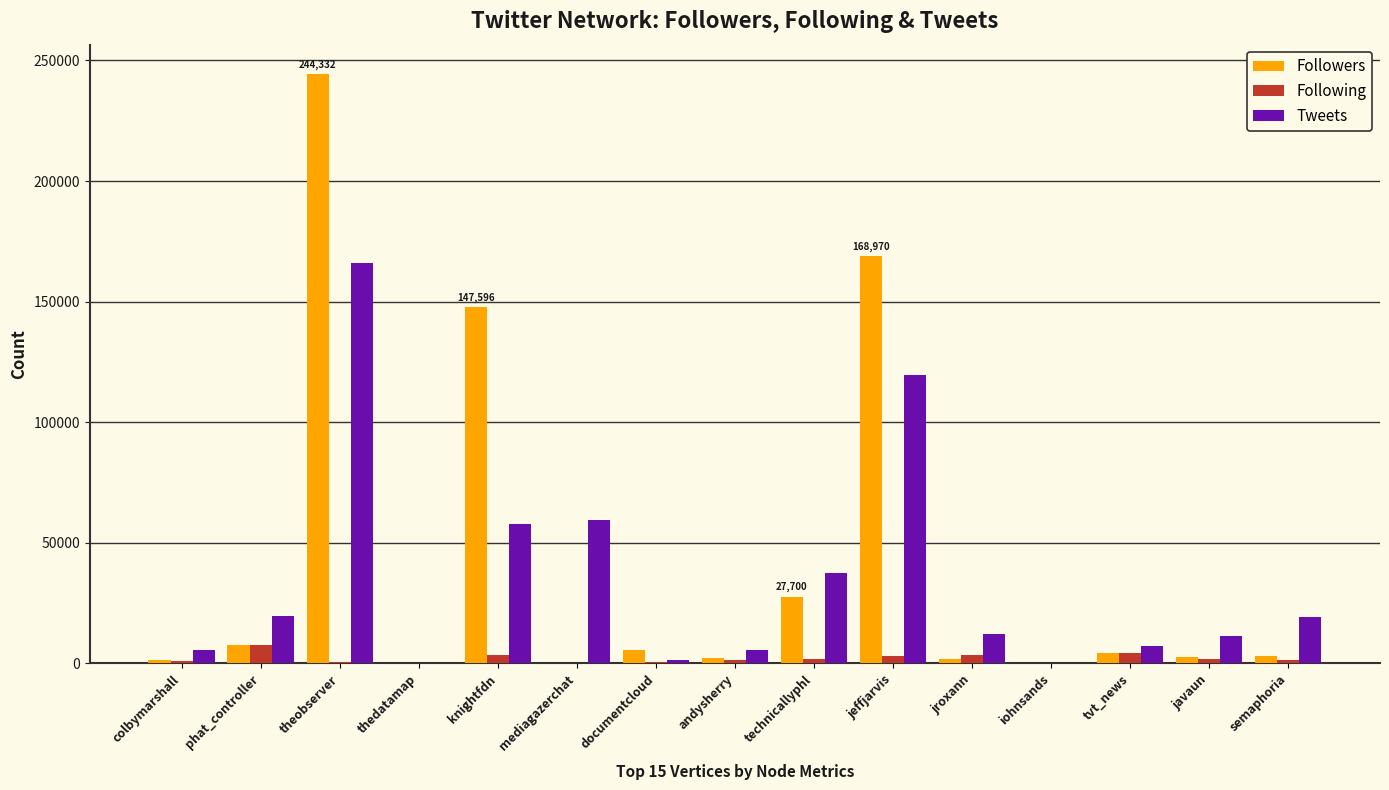

What is the sum of all Following values?

30462